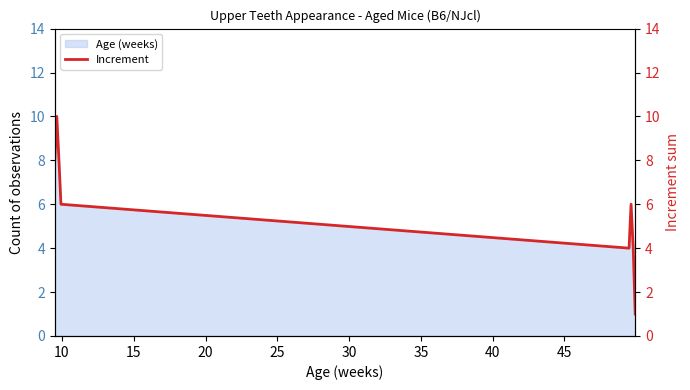

What is the maximum value for Age (weeks)?

10